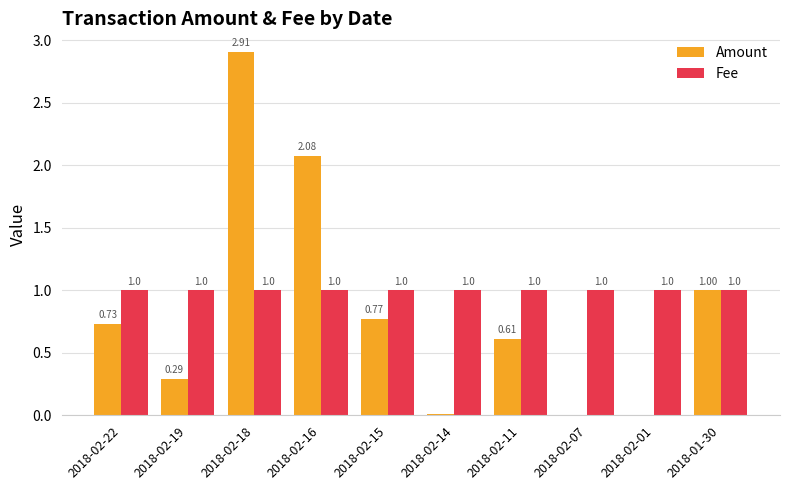

Is it true that Amount equals 0.0 at 2018-02-07?

True